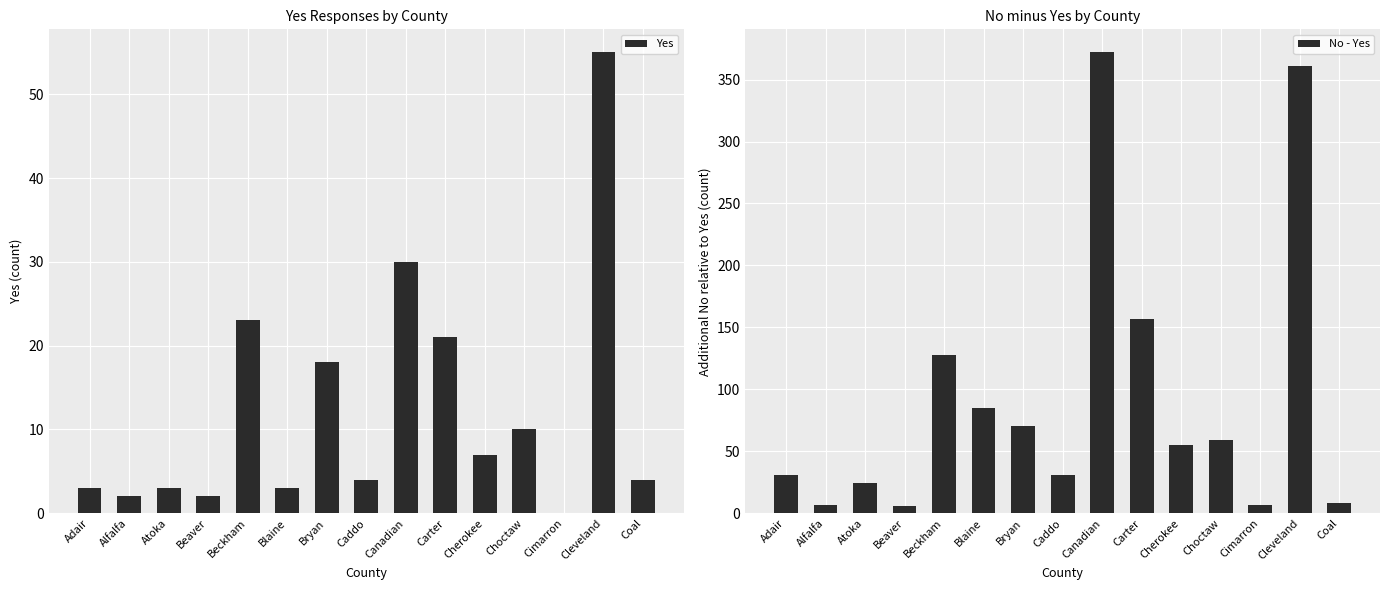

Reading left to right, extract all data points from this chart.

Yes: 3	2	3	2	23	3	18	4	30	21	7	10	0	55	4
No - Yes: 31	7	24	6	128	85	70	31	372	157	55	59	7	361	8